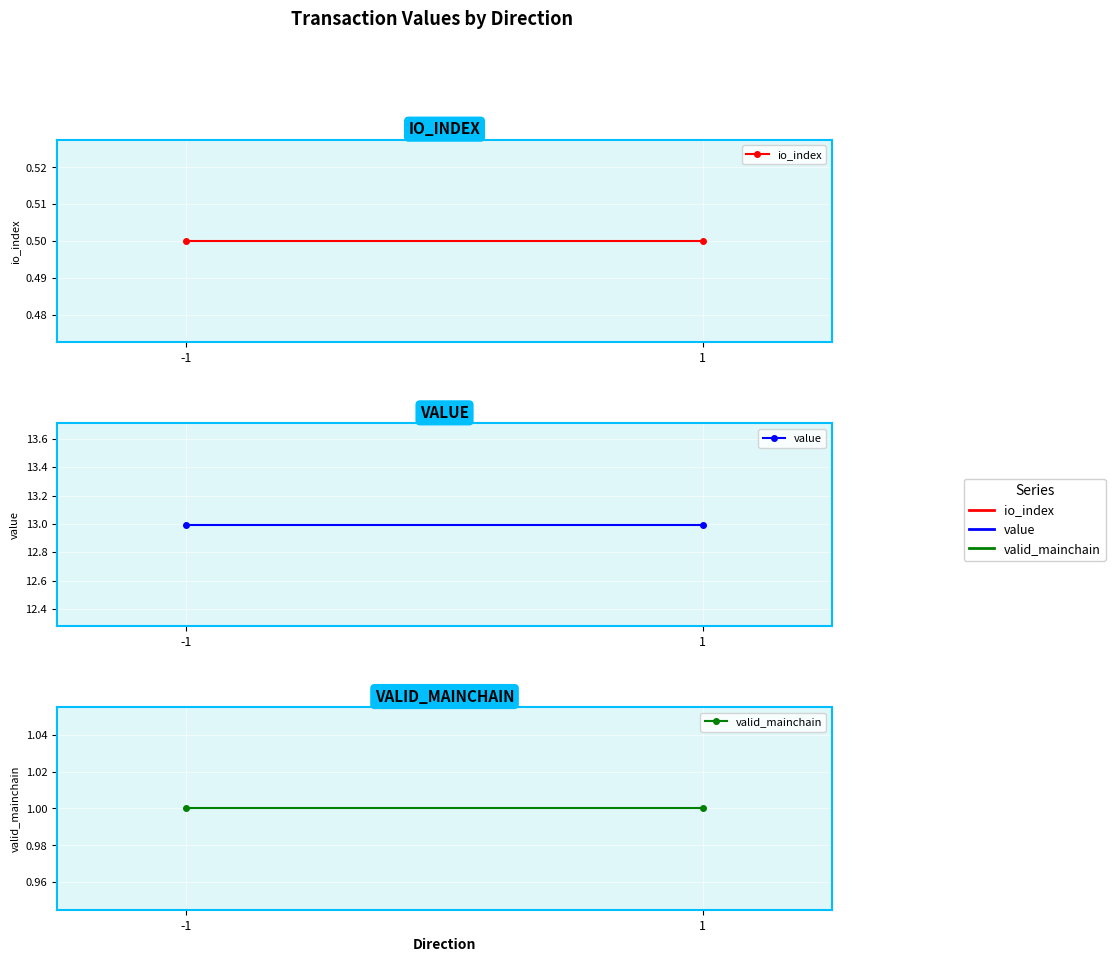

What is the average value of the valid_mainchain series?

1.0